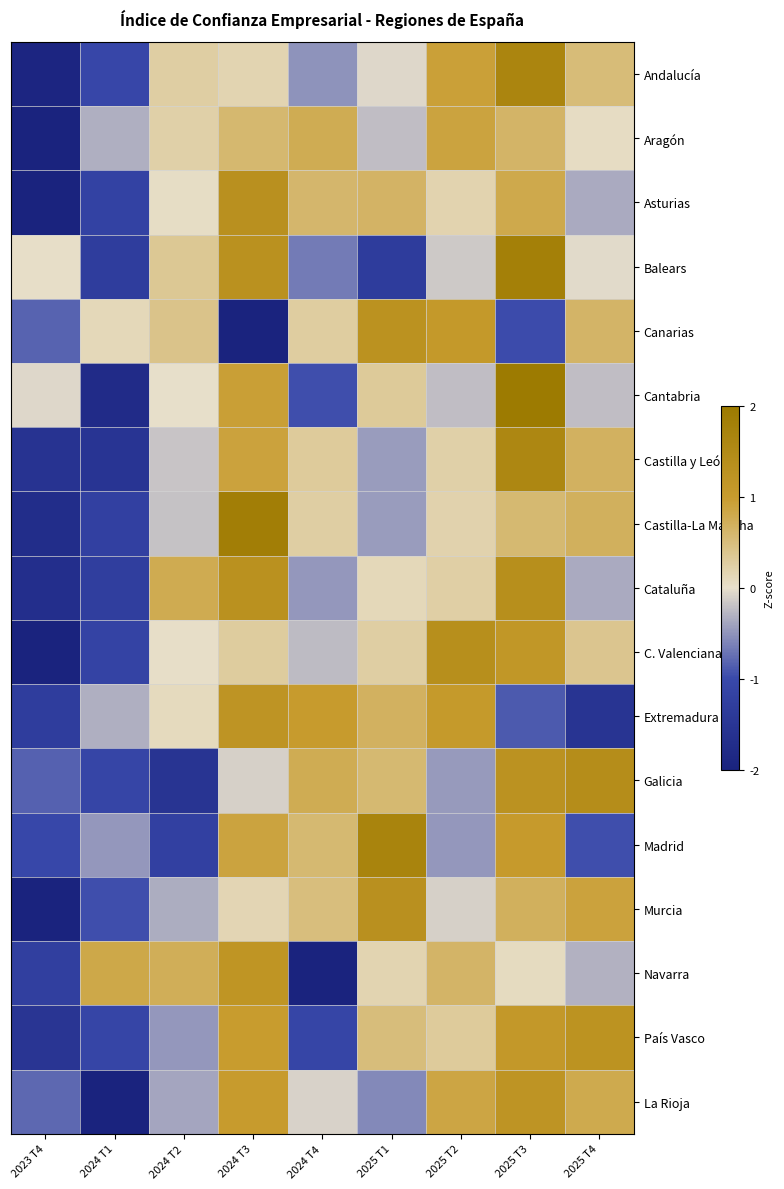

How many data points does each series have?

9